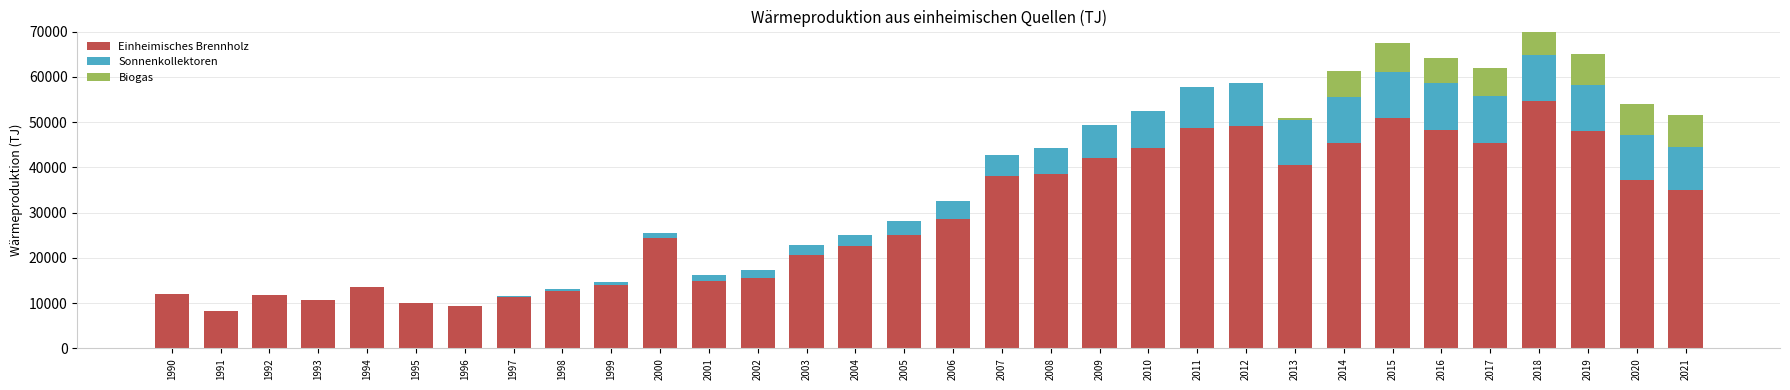

Is it true that Biogas equals 3549 at 1990?

False